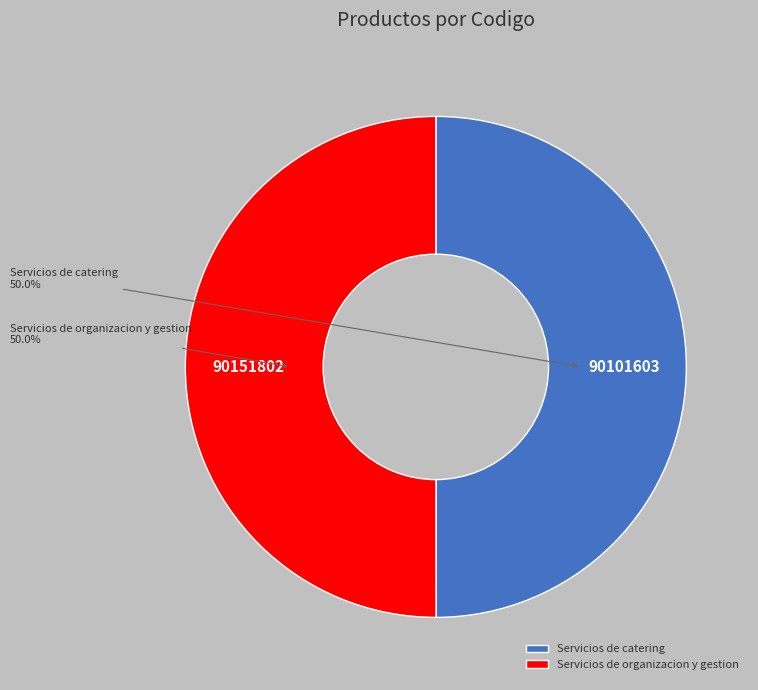

Approximately how many times larger is the value at Servicios de catering compared to Servicios de organizacion y gestion?

1.0